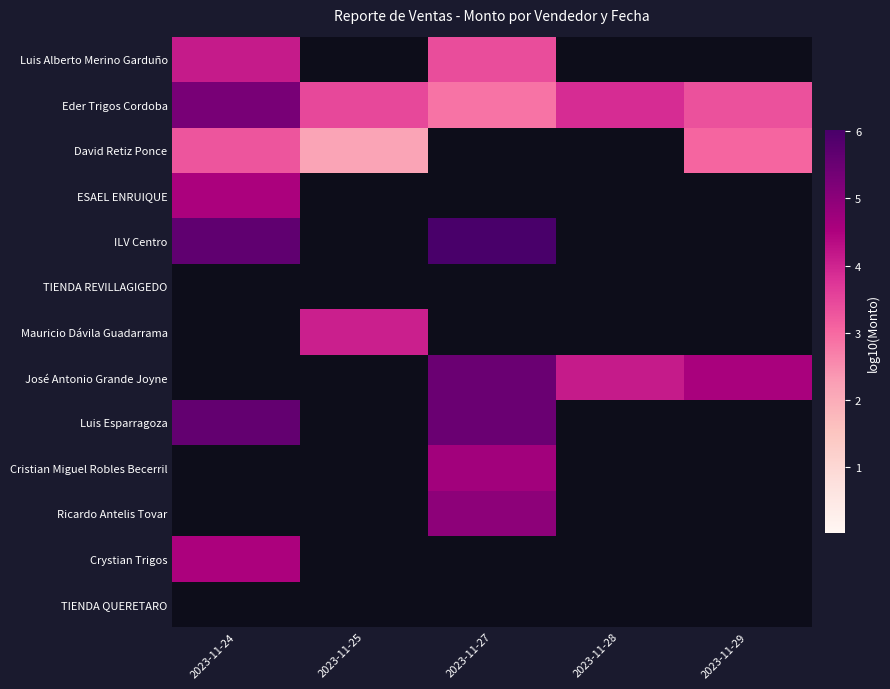

Rank the series by their maximum value, from highest to lowest.

ILV Centro, Luis Esparragoza, José Antonio Grande Joyne, Eder Trigos Cordoba, Ricardo Antelis Tovar, Cristian Miguel Robles Becerril, ESAEL ENRUIQUE, Crystian Trigos, Luis Alberto Merino Garduño, Mauricio Dávila Guadarrama, David Retiz Ponce, TIENDA REVILLAGIGEDO, TIENDA QUERETARO